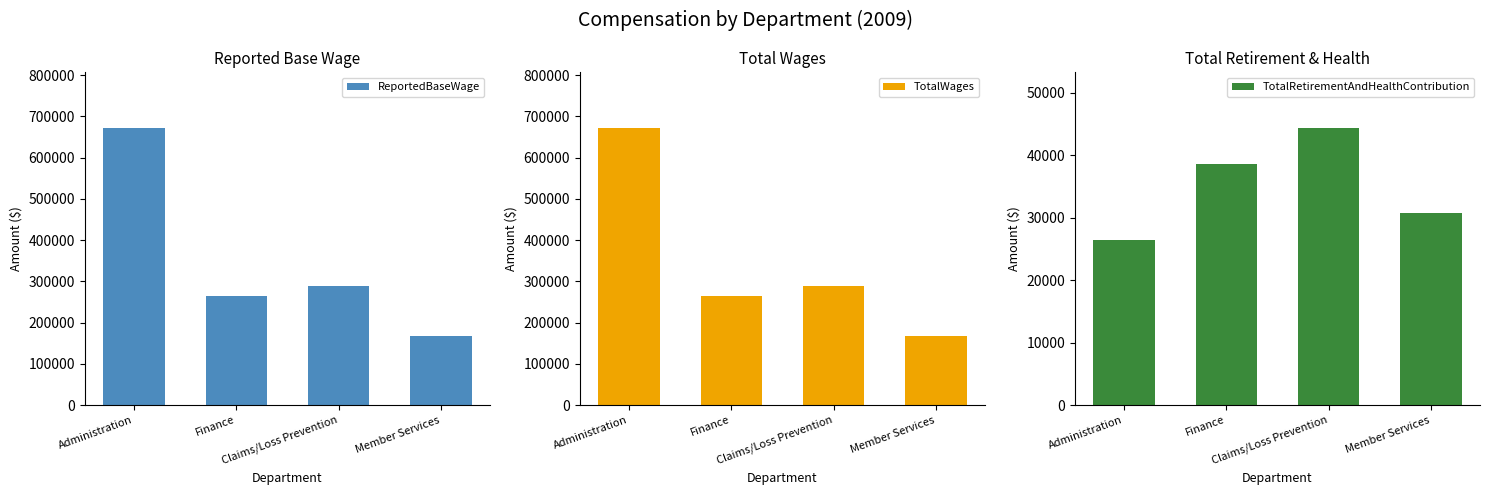

What are all the series names shown in the legend?

ReportedBaseWage, TotalWages, TotalRetirementAndHealthContribution